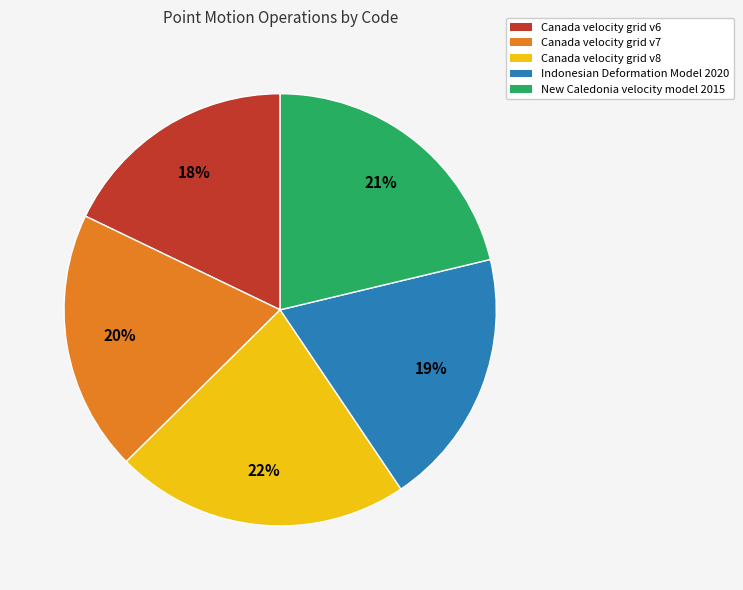

Does any single category account for the majority?

No